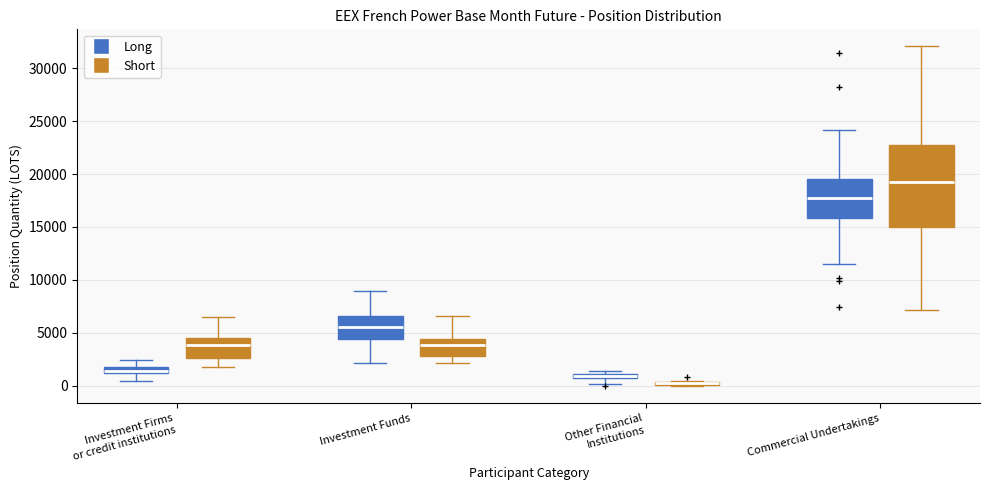

Comparing the boxes themselves (not the whiskers), which one is the tallest?

Commercial Undertakings (Short)